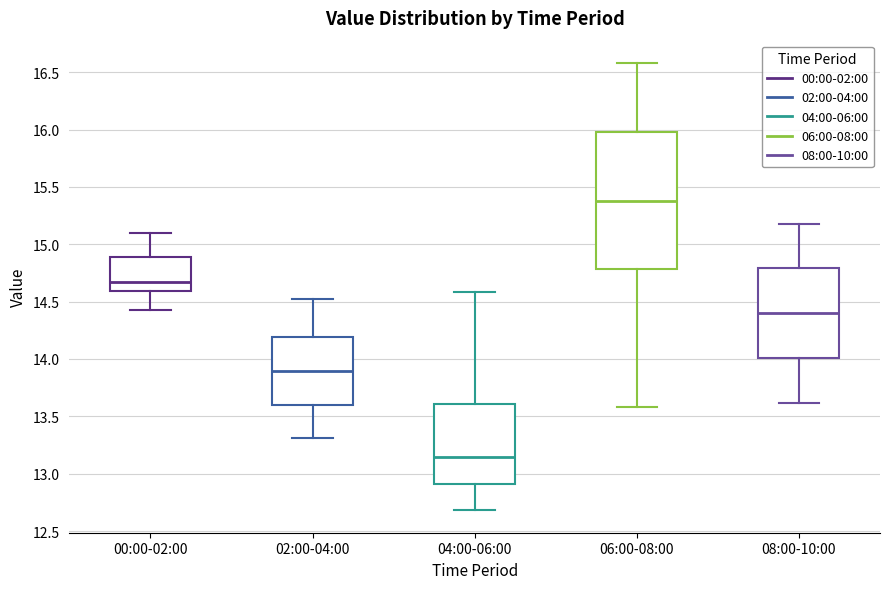

Which box is the tallest, from its lower edge to its upper edge?

06:00-08:00